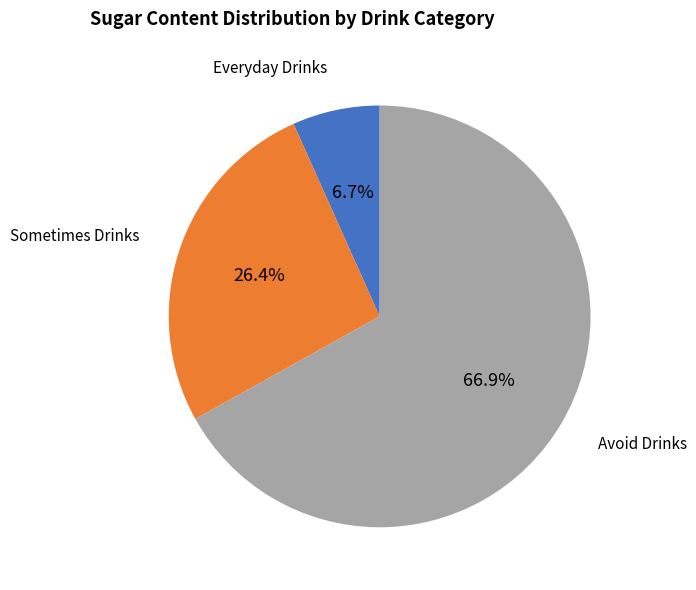

Which category has the smallest portion of the pie?

Everyday Drinks